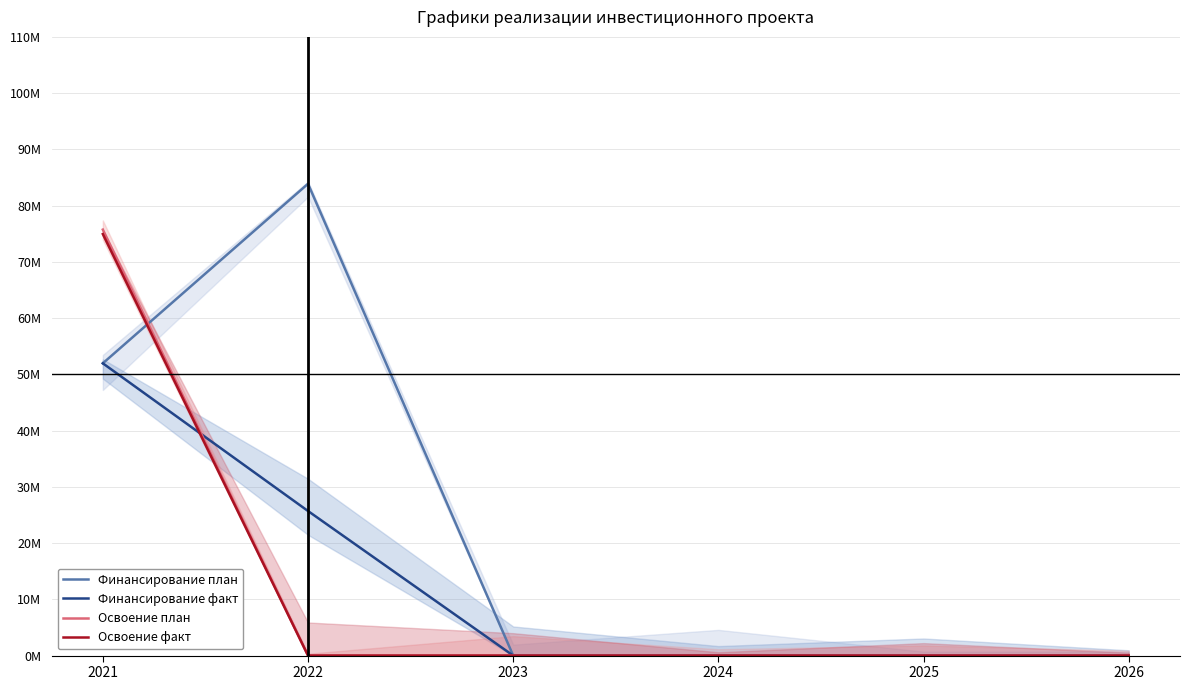

Rank the categories by Освоение факт value from highest to lowest.

2021, 2022, 2023, 2024, 2025, 2026